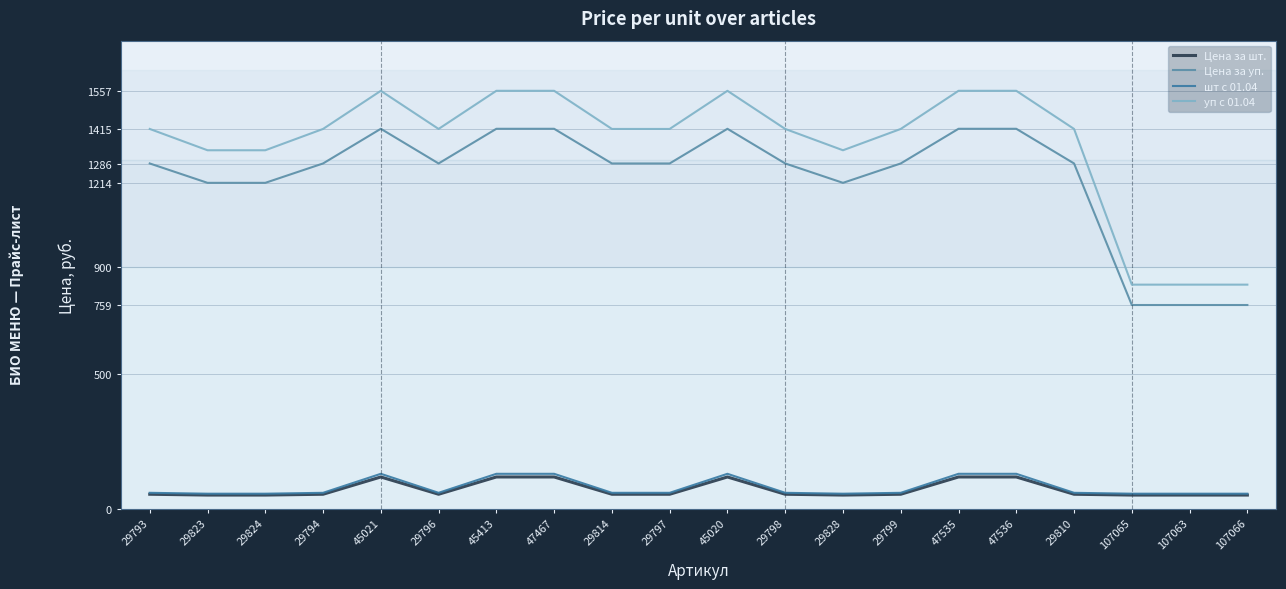

Where is the first local maximum for Цена за уп.?

45021